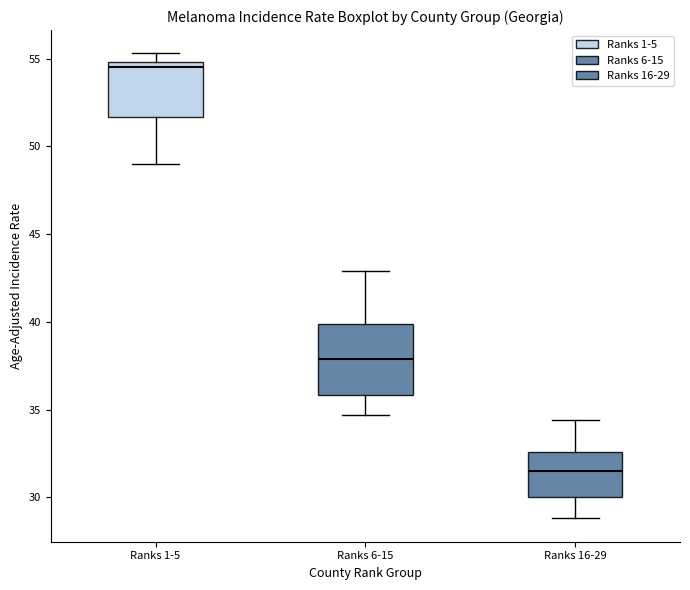

Which box is the tallest, from its lower edge to its upper edge?

Ranks 6-15